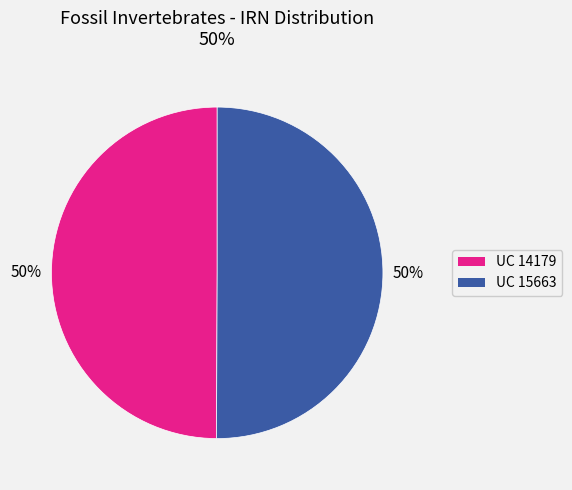

Count the number of slices in the pie.

2